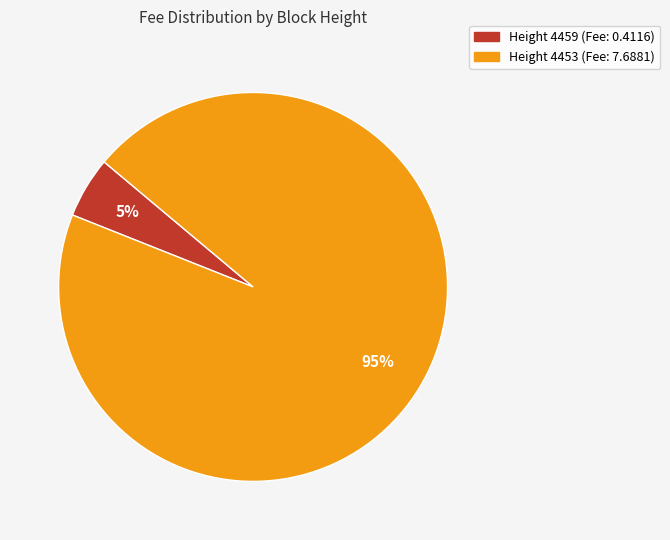

To the nearest percent, what is the average slice percentage?

50%